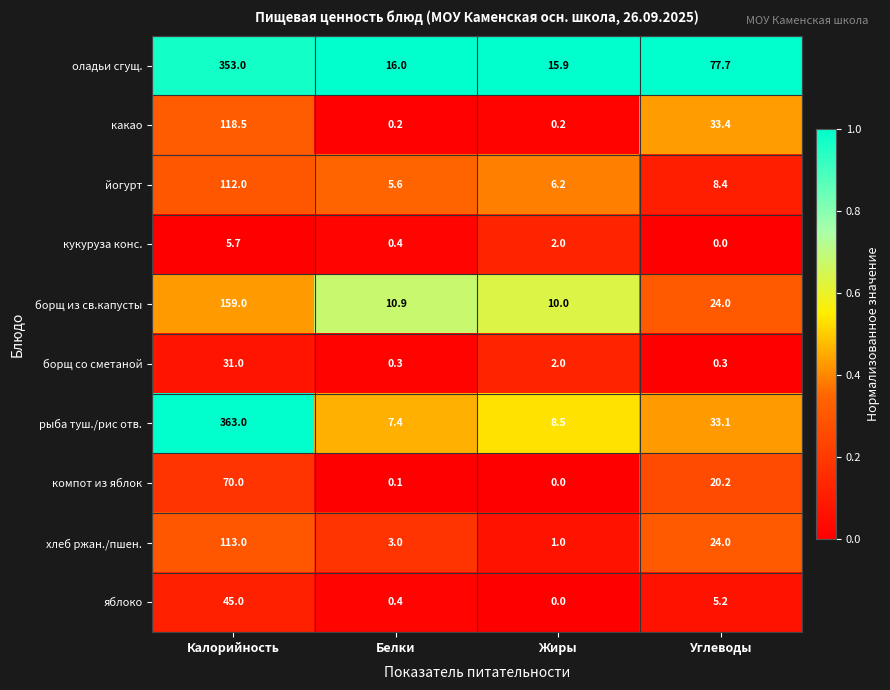

What is the difference between the борщ со сметаной values at Жиры and Углеводы?

1.7